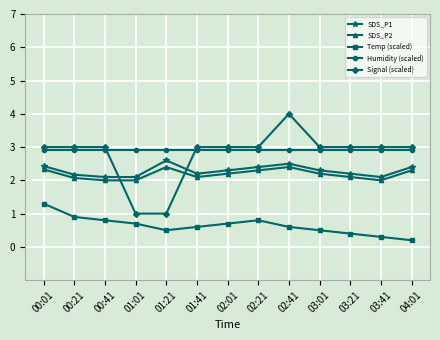

Which series has the widest spread of values?

Signal (scaled)